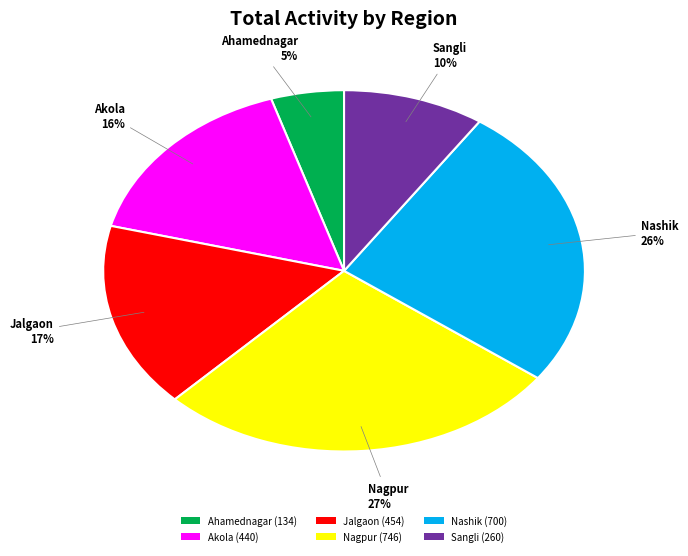

To the nearest percent, what is the difference between the Ahamednagar (134) and Sangli (260) slice percentages?

5%